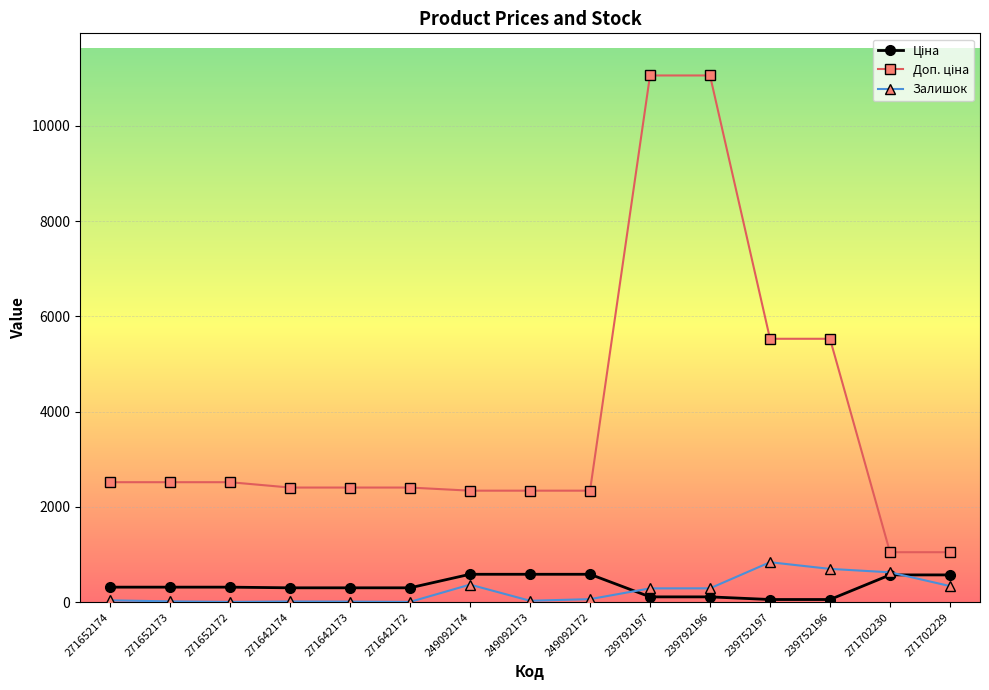

Count the number of categories in the chart.

15